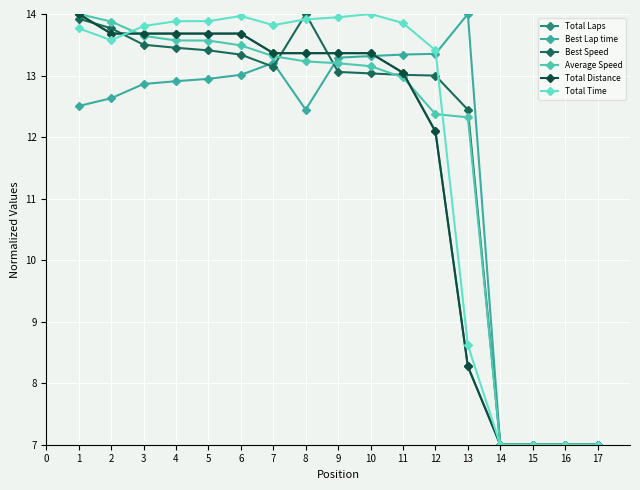

Does the chart display data point markers on the line(s)?

Yes